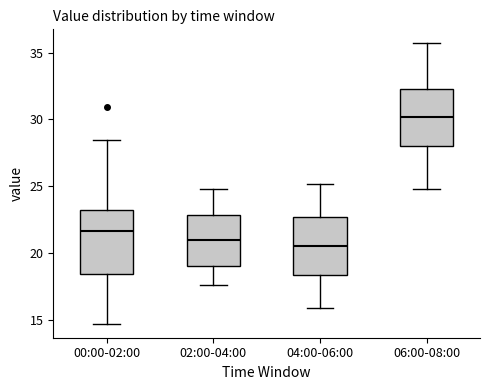

Where is the upper edge of the box for 04:00-06:00 on the y-axis? The values are not printed on the chart, so give them approximately, as read against the axis.

22.5